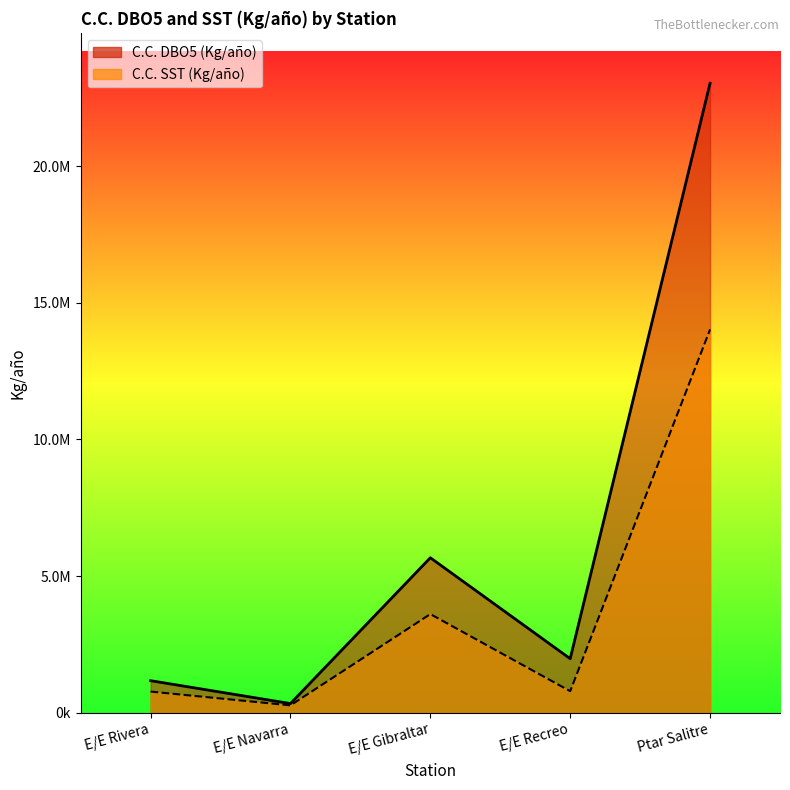

What is the greatest value displayed?

23029154.7